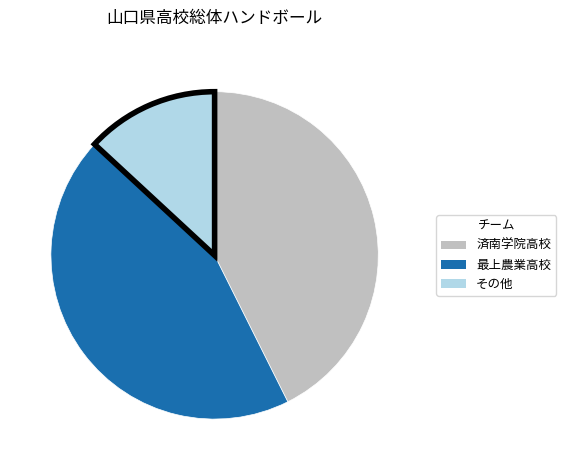

Does any single category account for the majority?

No